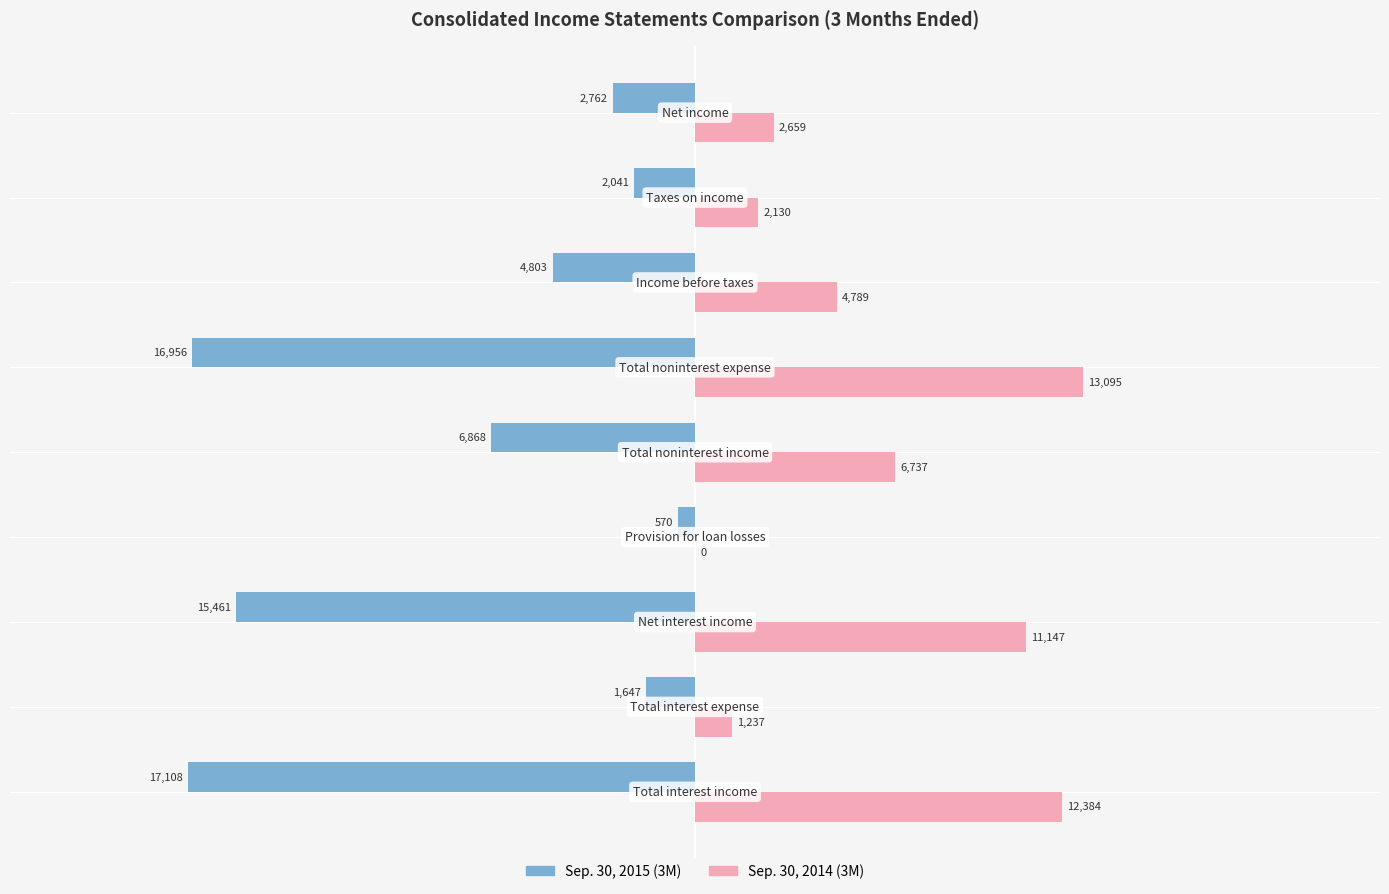

What is the maximum value for Sep. 30, 2015 (3M)?

-570